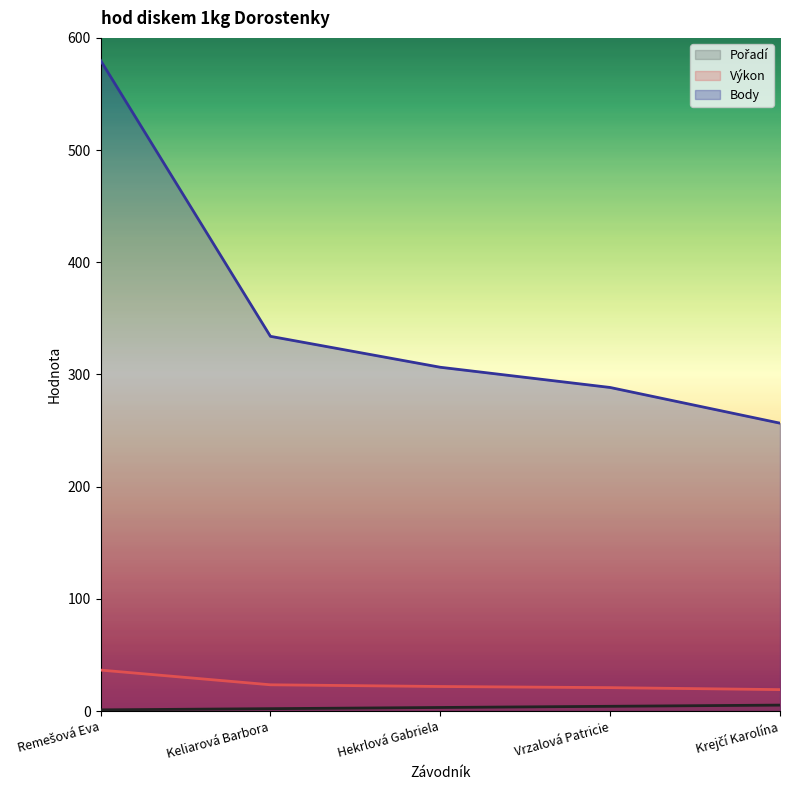

Which category has the highest value across all series?

Remešová Eva